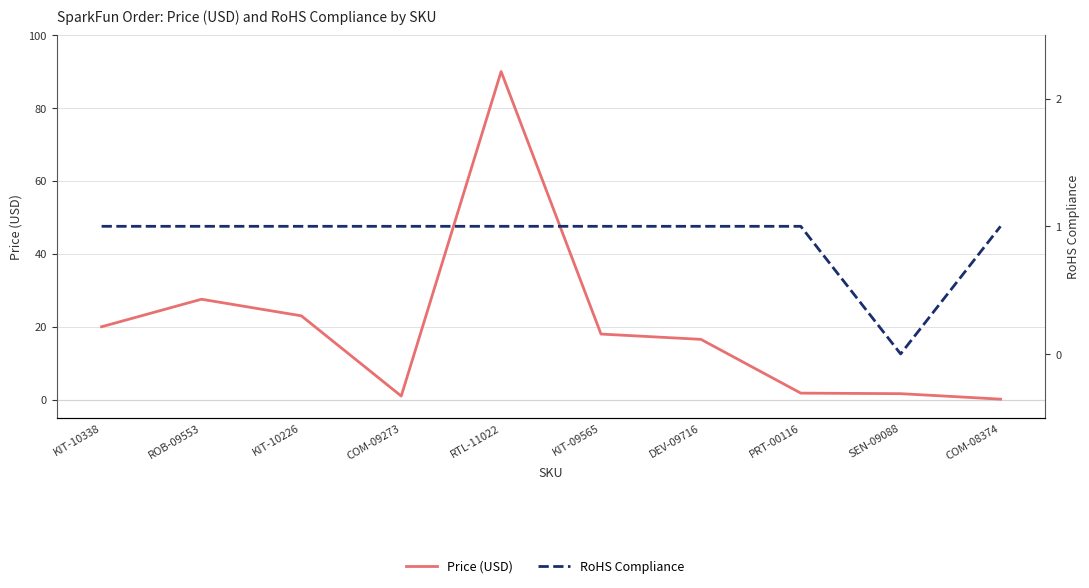

At which category does the chart reach its peak across all series?

RTL-11022